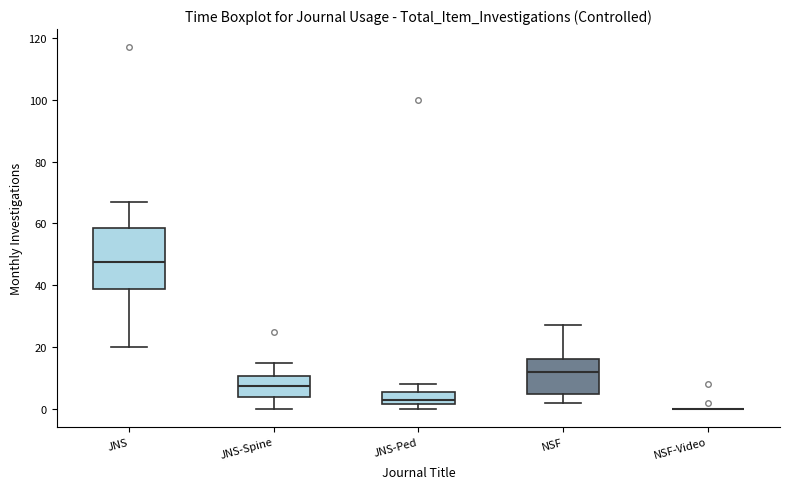

Reading left to right, transcribe this box plot: for each box, give where its median line is, the range the box spans, and where its two whiskers end, as read against the y-axis. The values are not printed on the chart, so give them approximately, as read against the axis.

JNS: median 48, box 38 to 58, whiskers 20 to 68
JNS-Spine: median 8, box 4 to 10, whiskers 0 to 16
JNS-Ped: median 4, box 2 to 6, whiskers 0 to 8
NSF: median 12, box 6 to 16, whiskers 2 to 28
NSF-Video: box collapsed to a line at 0, whiskers 0 to 0